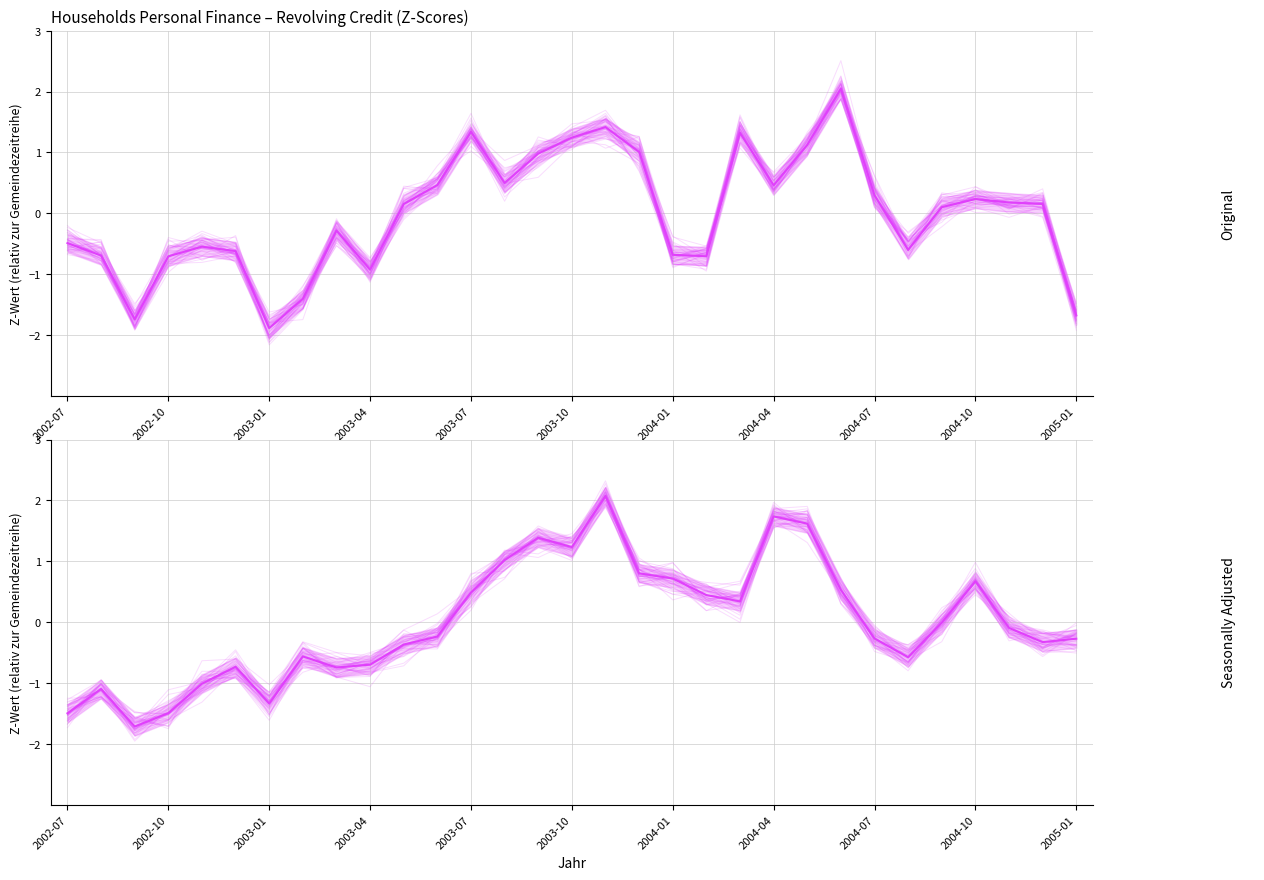

True or false: Seasonally Adjusted and Original (mean) cross at least once.

True